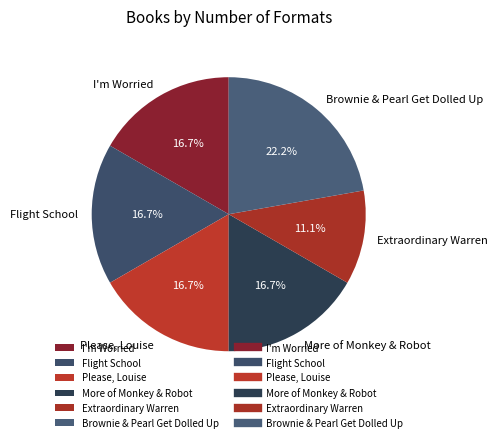

To the nearest percent, what percentage of the pie is Please, Louise?

17%